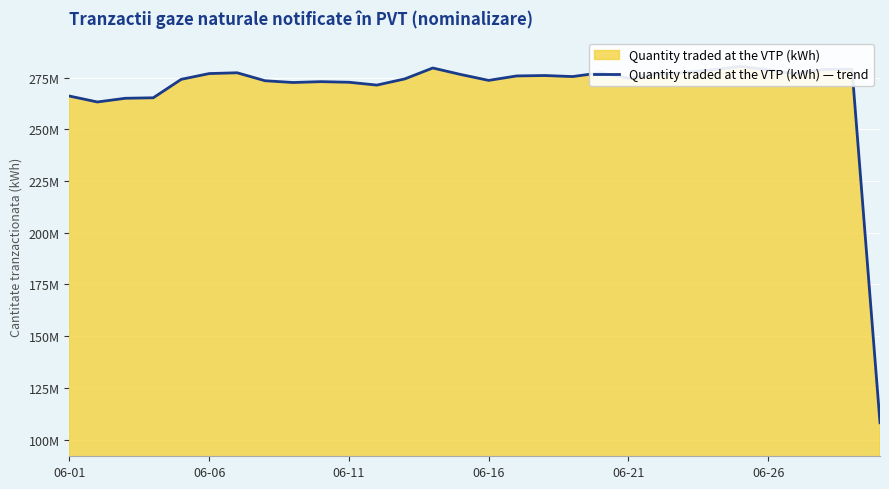

How many interior local valleys (lower than both neighbors) does the data have?

7